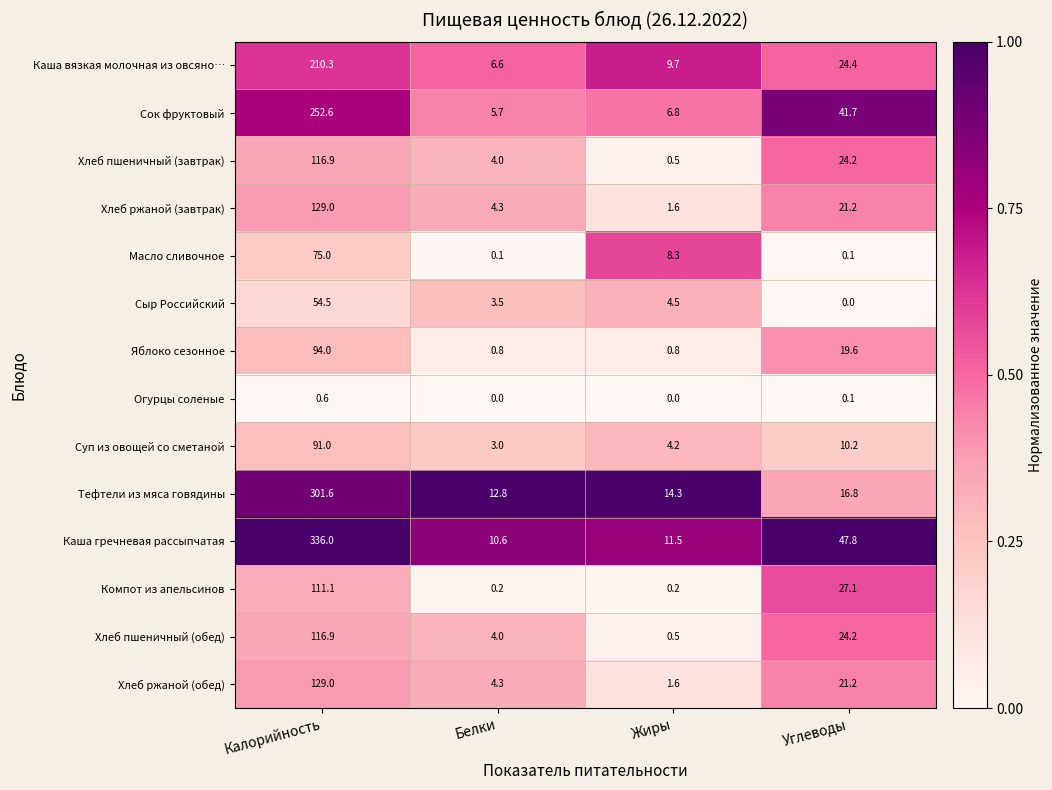

Which series has the widest spread of values?

Каша гречневая рассыпчатая